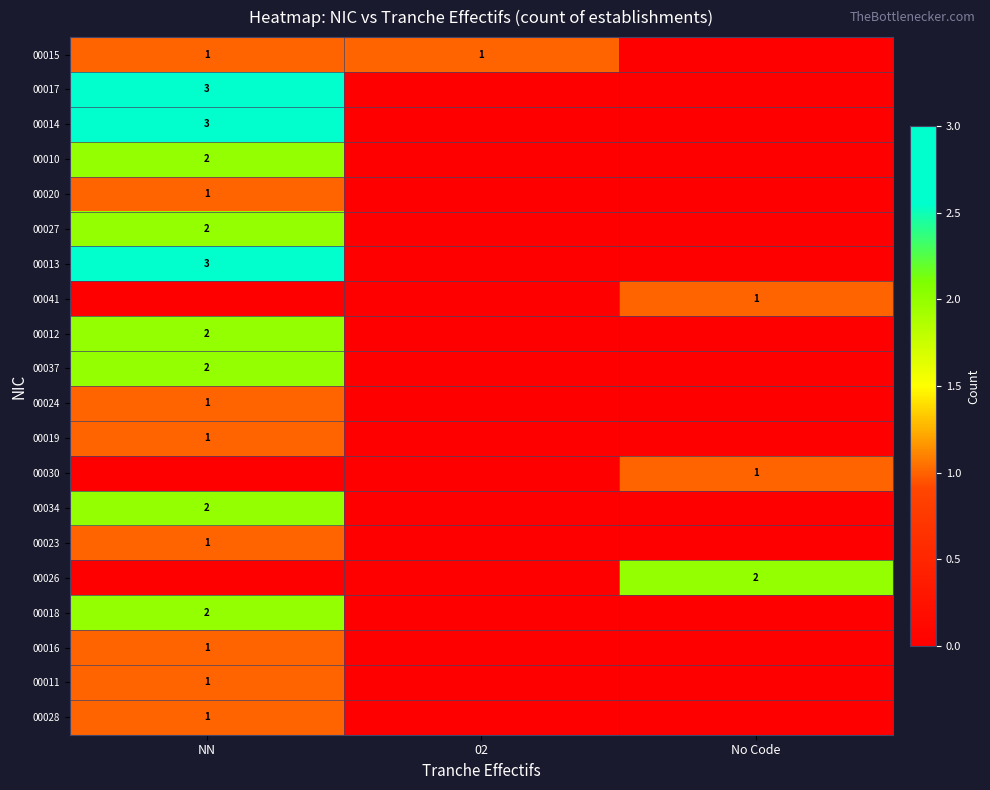

The value of 00027 at NN is 2. True or false?

True